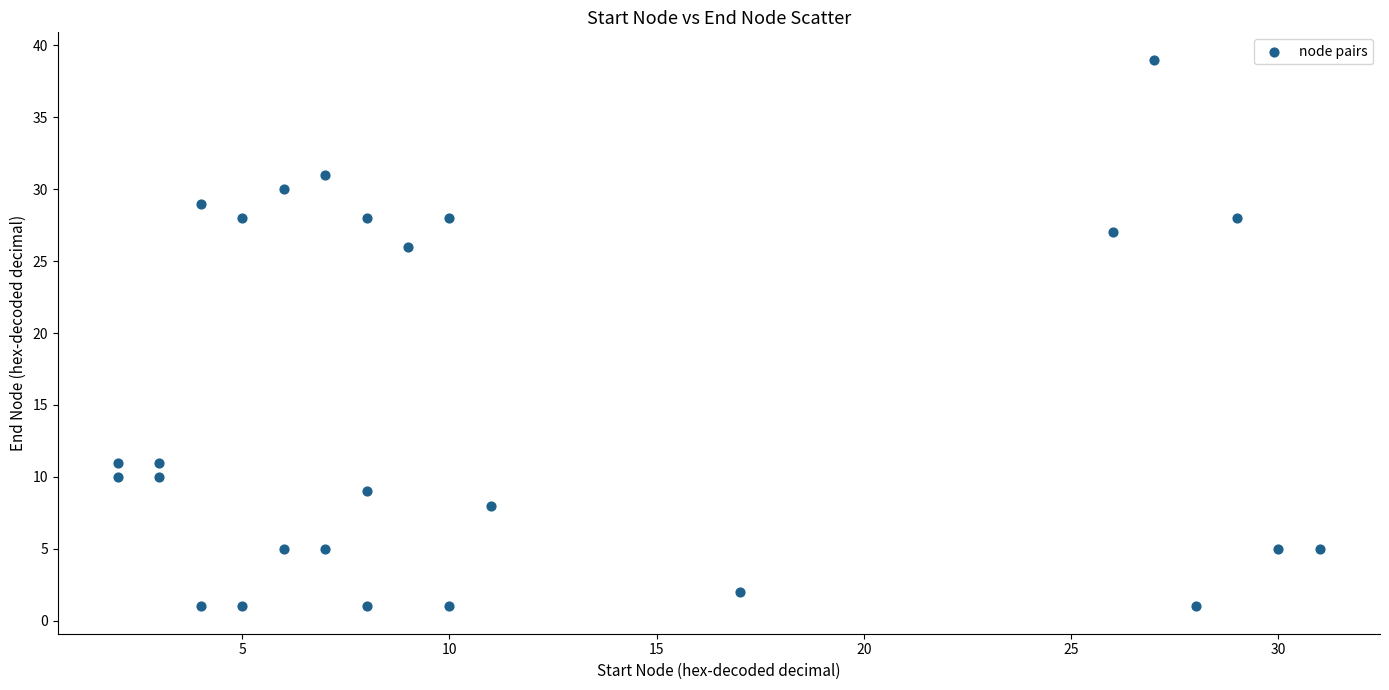

What Y value in the scatter plot is closest to 20?

26